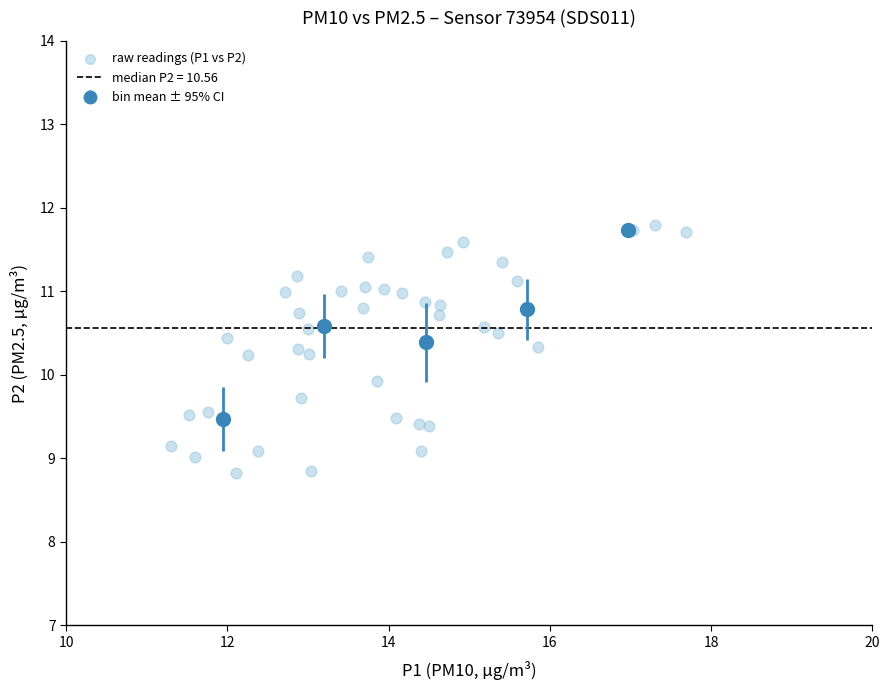

What Y value in the scatter plot is closest to 10?

9.9